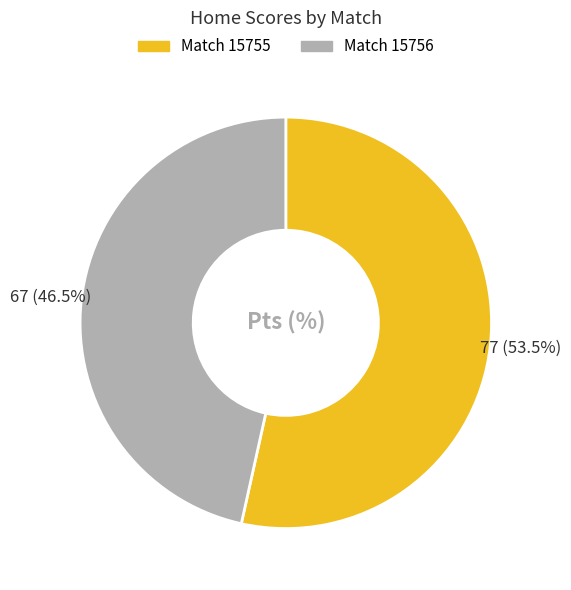

Is there any slice that represents more than half of the pie?

Yes